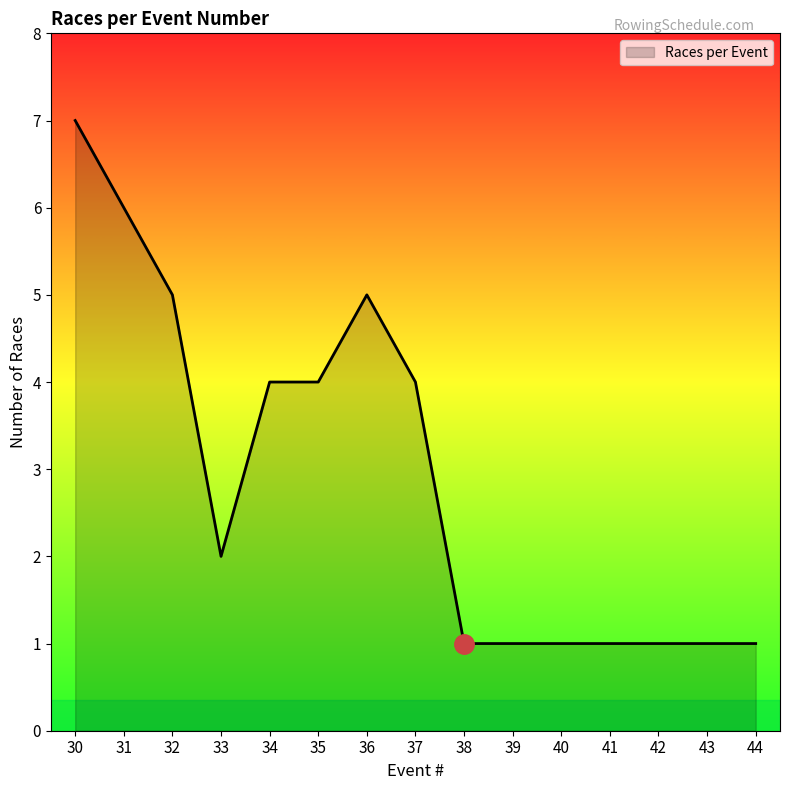

What is the difference between the maximum and minimum values?

6